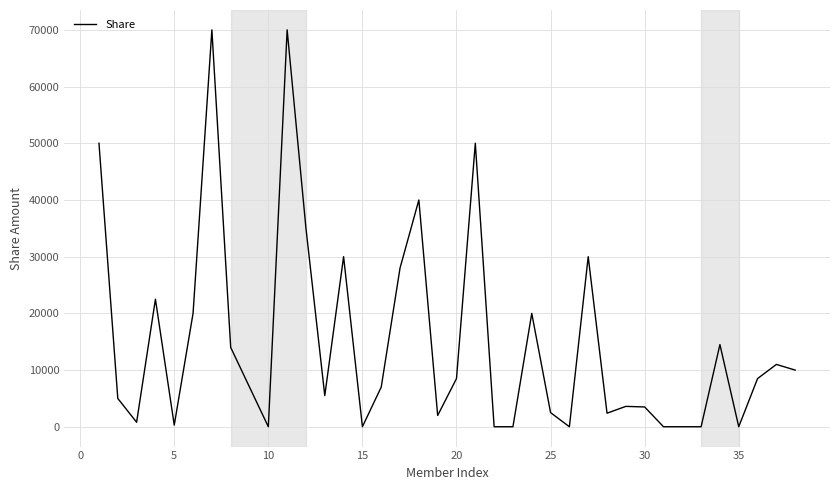

What is the difference between the maximum and minimum values?

69990